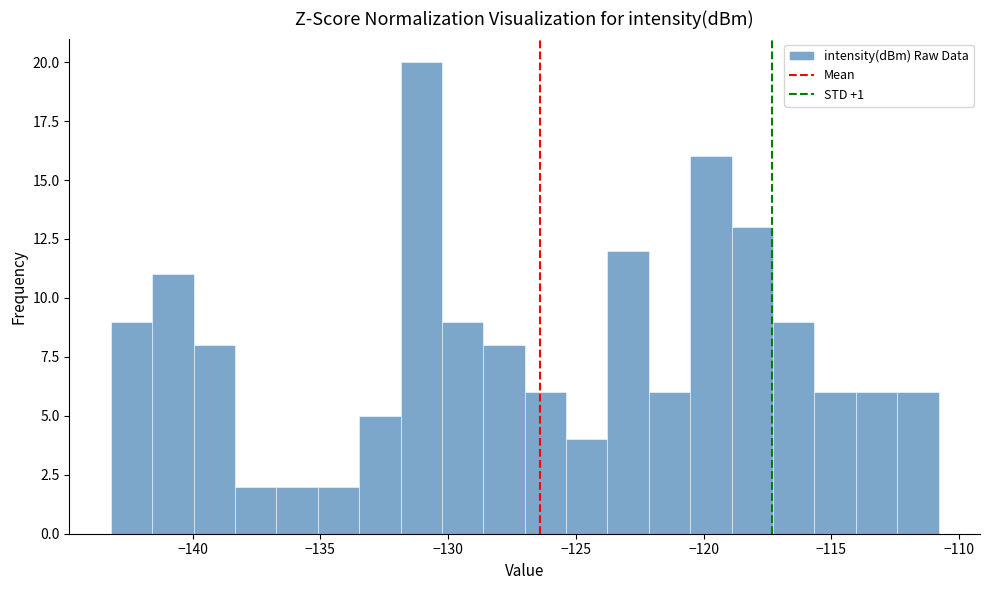

Around what value on the x-axis is the tallest bar? Give the approximate position of its centre, as read against the axis.

-131.0